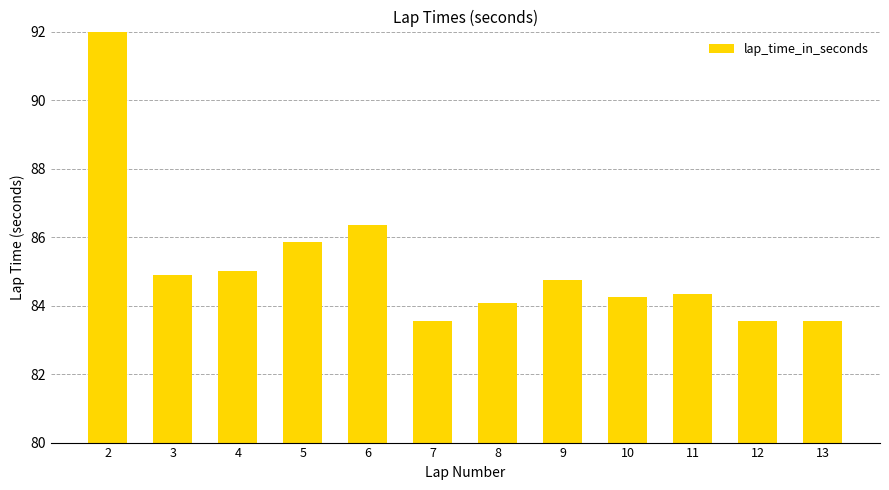

The value at 2 is 30.1. True or false?

False